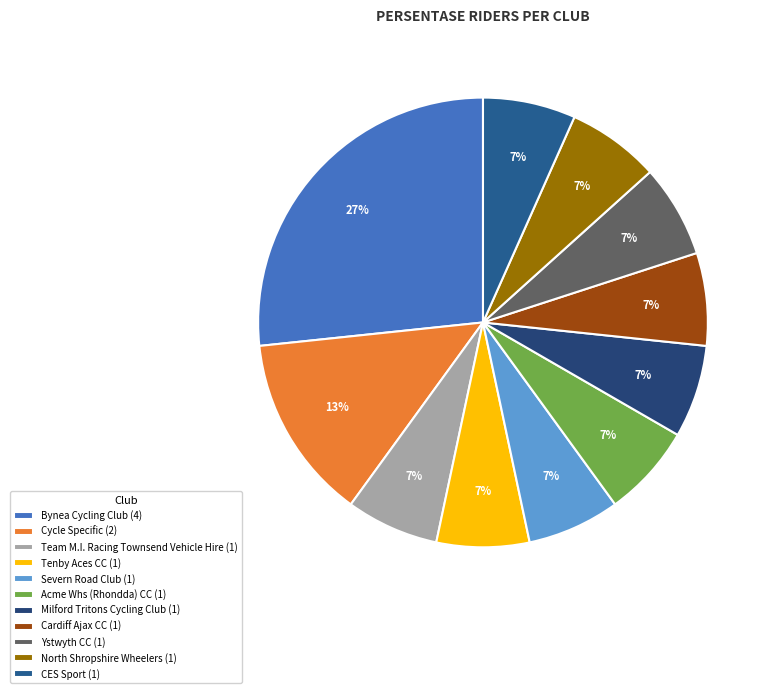

Rank the categories by value from lowest to highest.

Team M.I. Racing Townsend Vehicle Hire, Tenby Aces CC, Severn Road Club, Acme Whs (Rhondda) CC, Milford Tritons Cycling Club, Cardiff Ajax CC, Ystwyth CC, North Shropshire Wheelers, CES Sport, Cycle Specific, Bynea Cycling Club